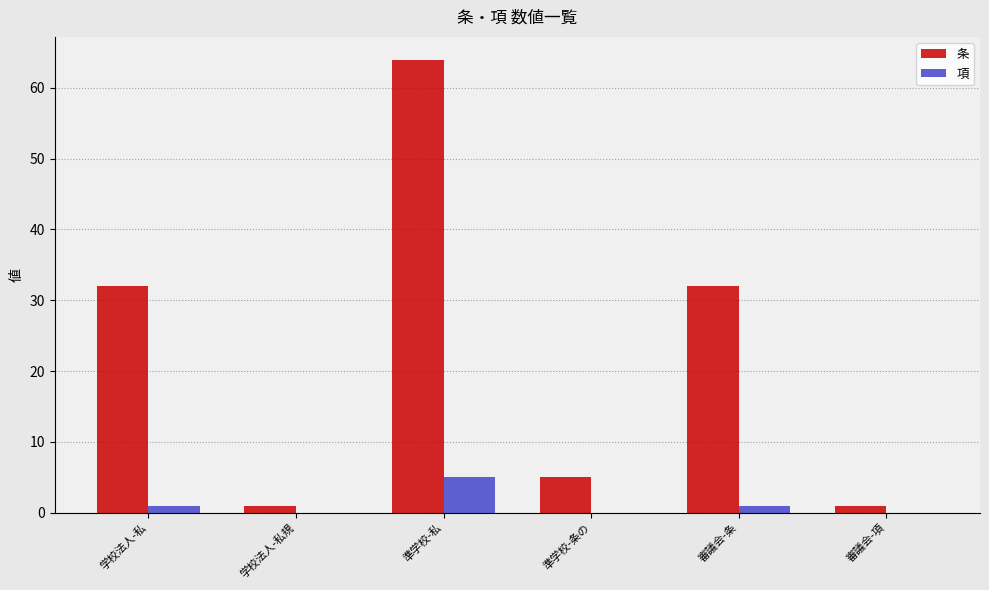

Between 準学校-条の and 審議会-条, which series saw the biggest shift?

条